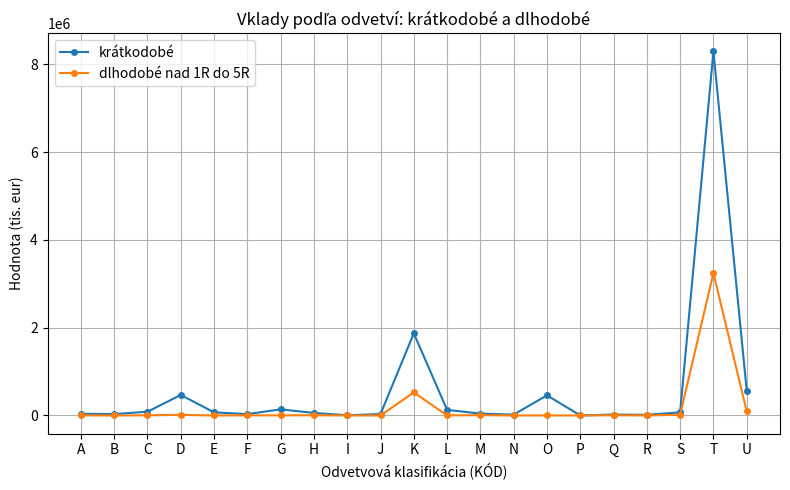

Is it true that krátkodobé equals 2668256 at K?

False